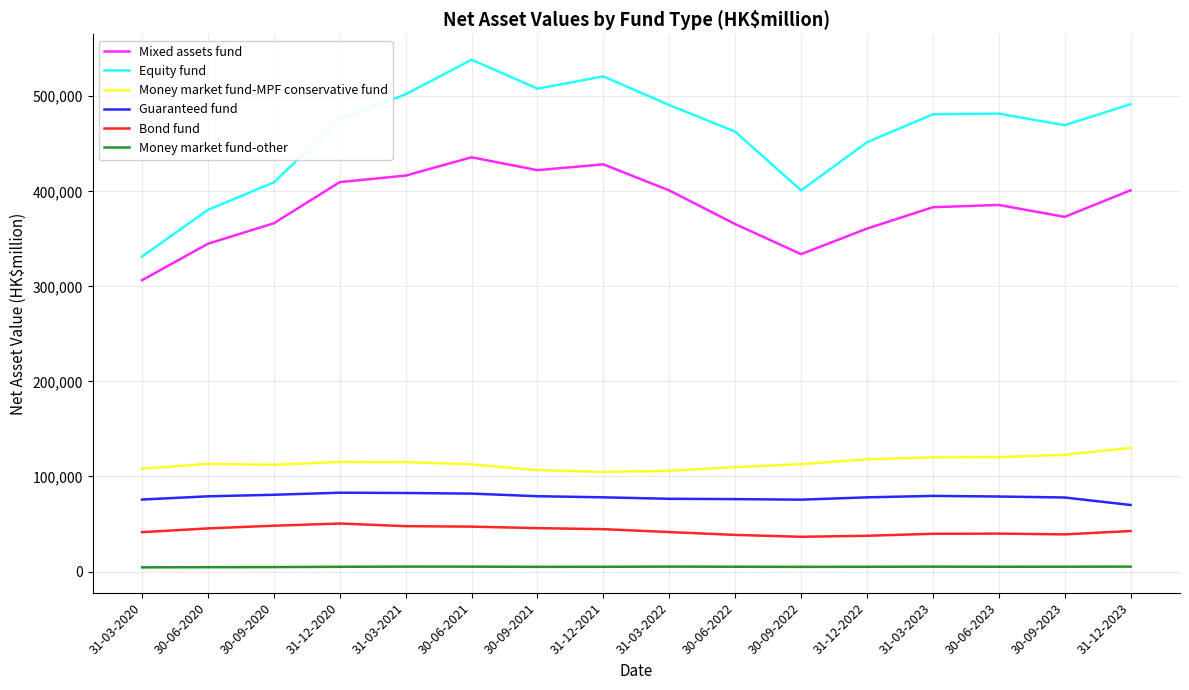

True or false: Equity fund and Money market fund-MPF conservative fund cross at least once.

False